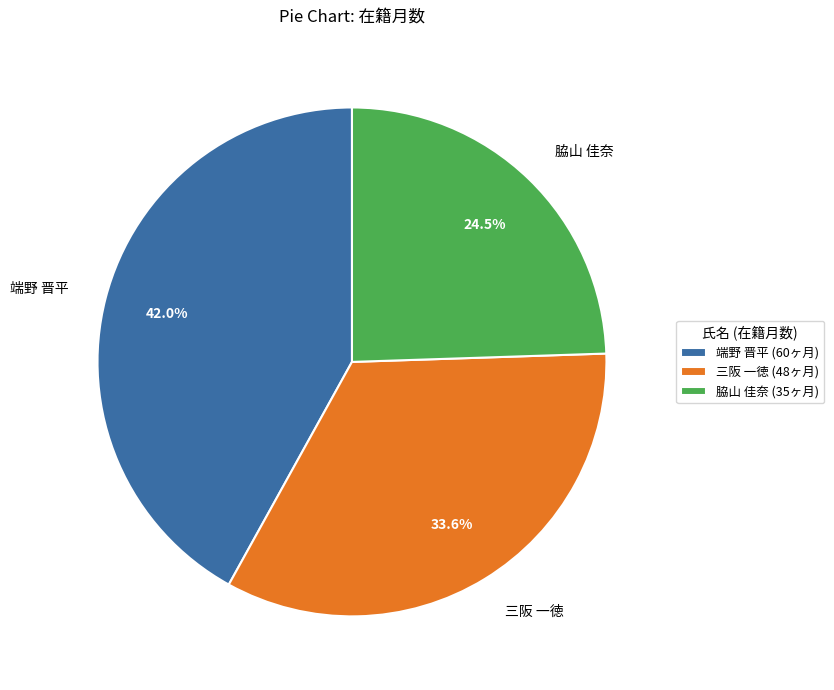

Do 端野 晋平 and 三阪 一徳 together represent more than half of the pie?

Yes